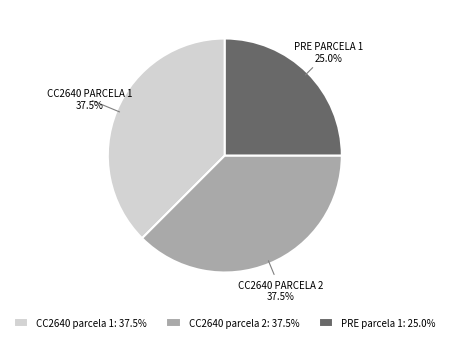

True or false: CC2640 parcela 2 accounts for 25% of the total.

False